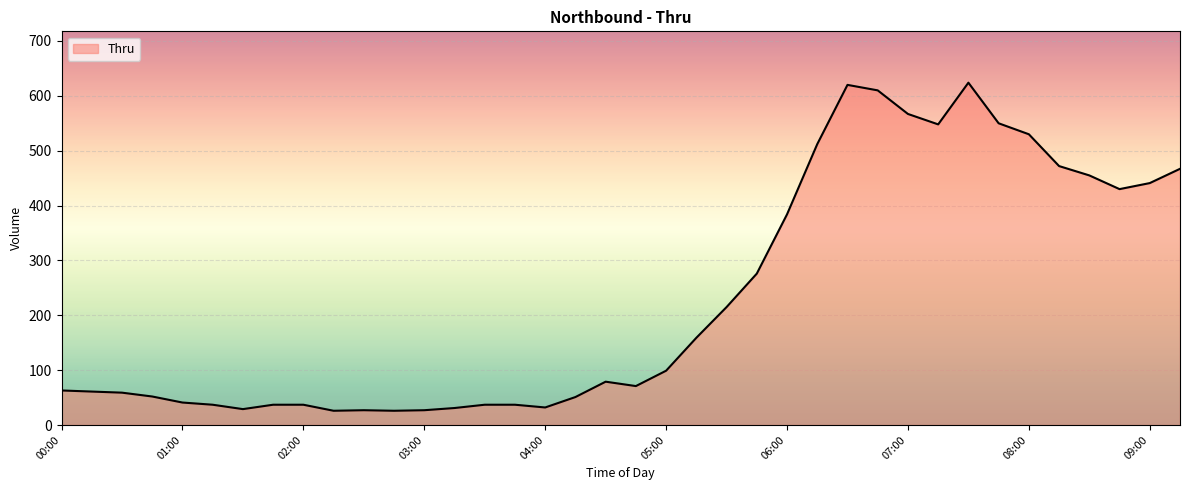

What is the smallest value displayed?

26